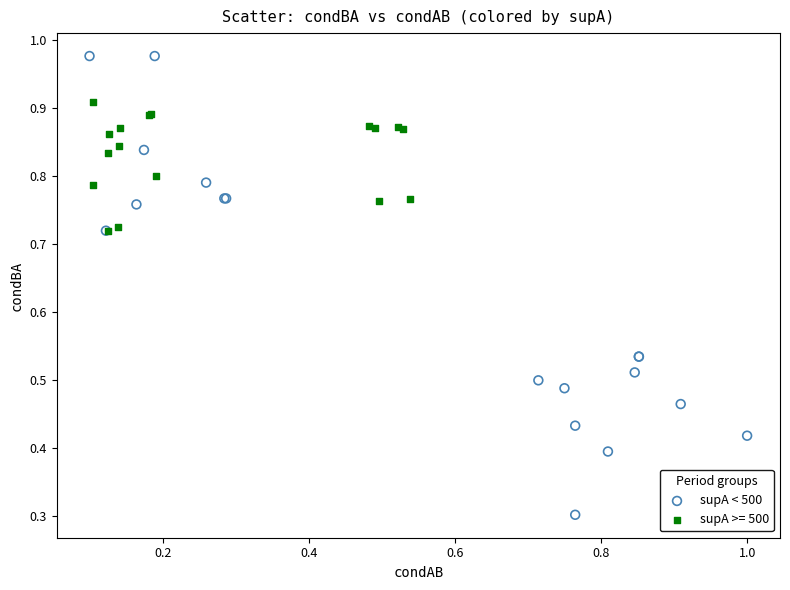

Which series has the largest Y range (max minus min)?

supA < 500